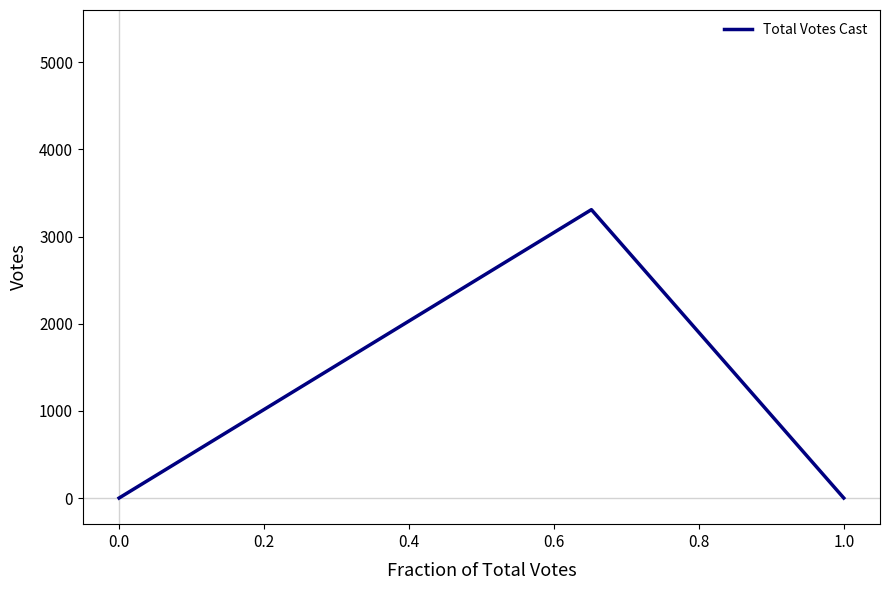

What is the difference between the maximum and minimum values?

3309